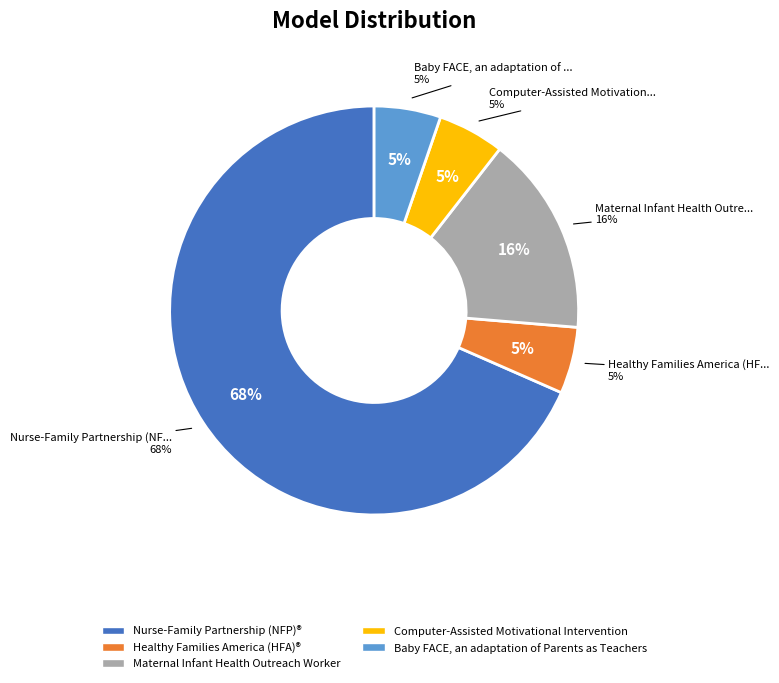

Is the sum of Maternal Infant Health Outreach Worker and Nurse-Family Partnership (NFP)® greater than half?

Yes